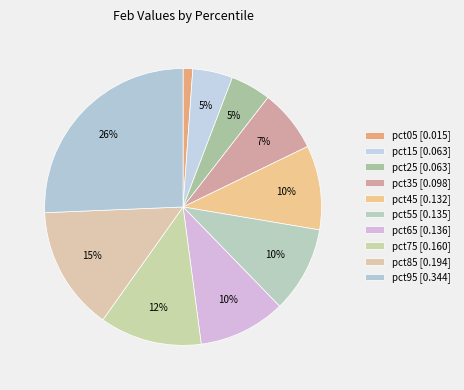

Does any single category account for the majority?

No